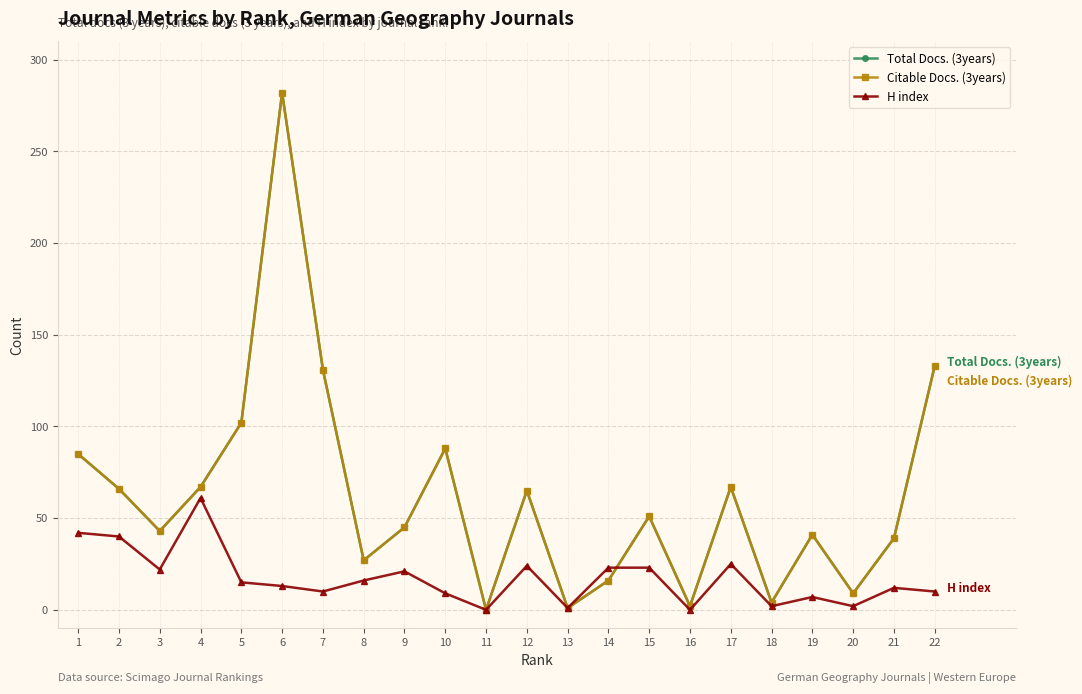

How many interior local peaks does the H index series have?

6